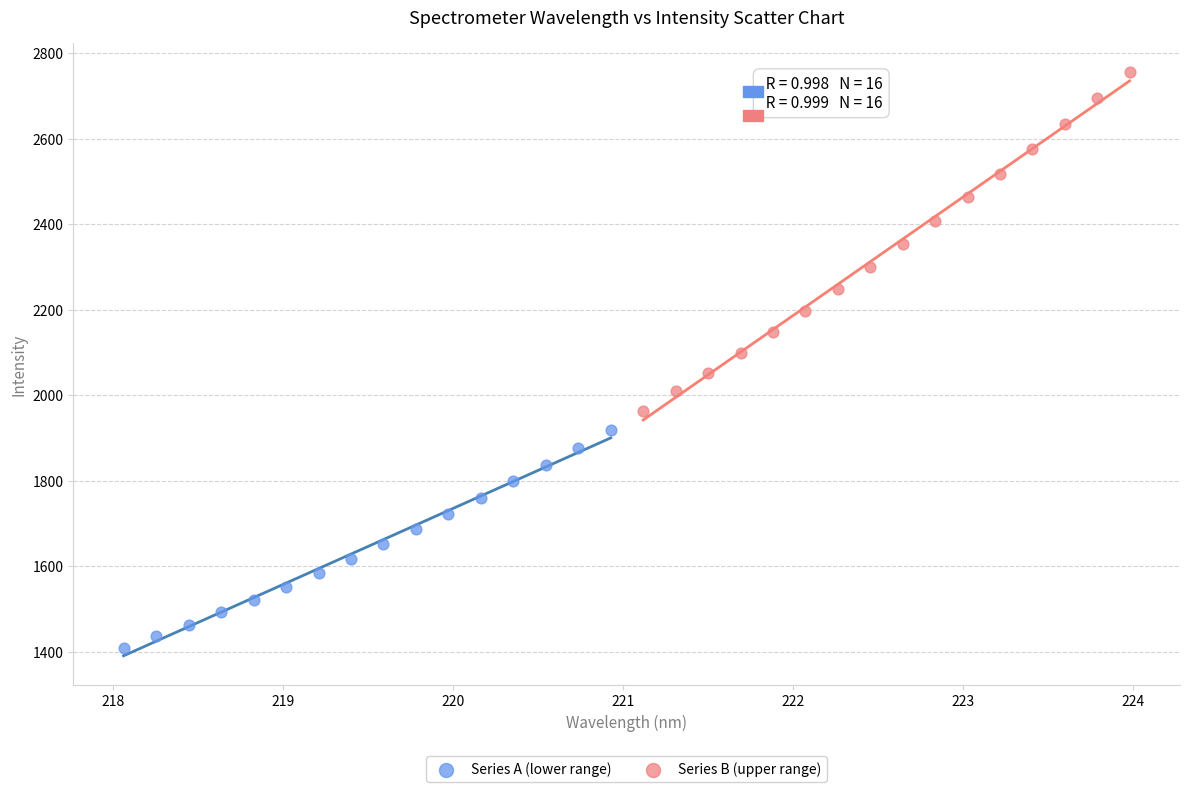

Which series has the widest spread of Y values?

Series B (upper range)